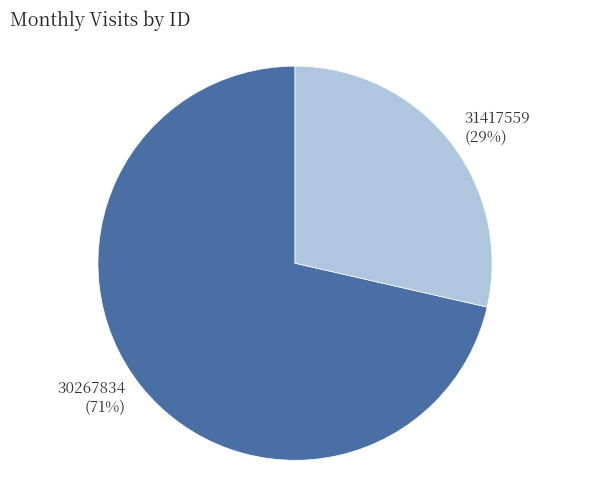

What is the ratio of the value at 31417559 to the value at 30267834?

0.4